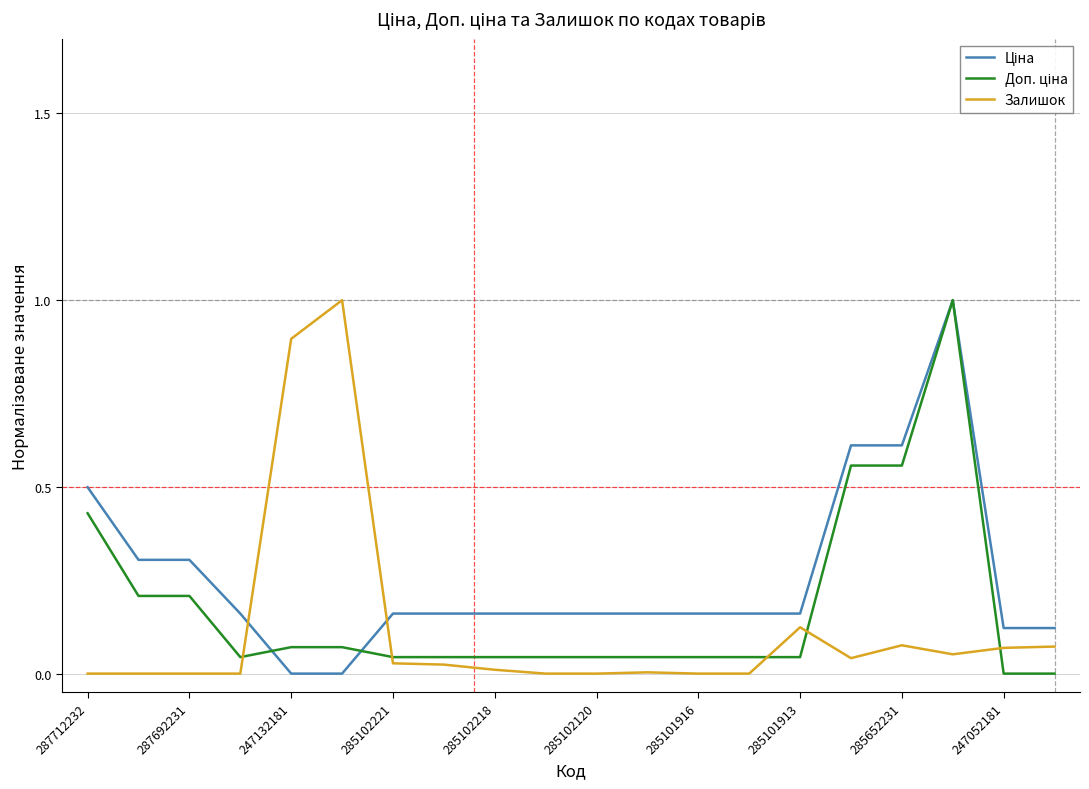

What is the maximum value shown in the chart?

1.0